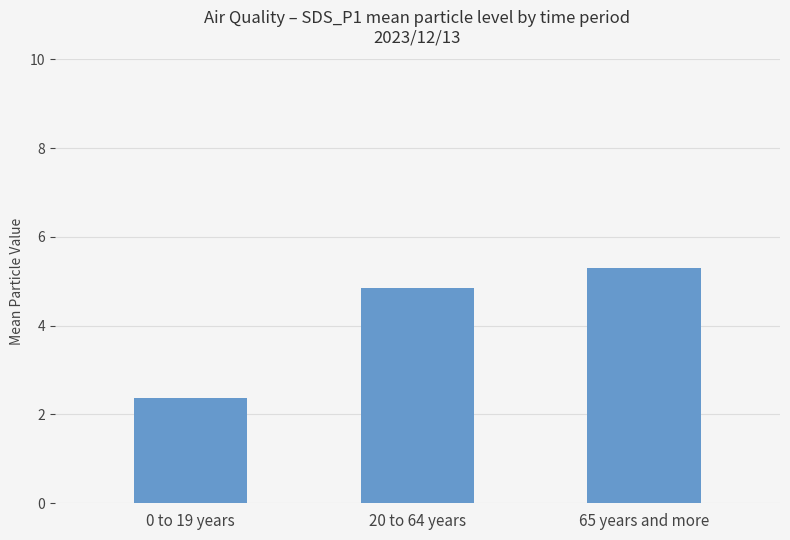

At which label is the value closest to 3?

0 to 19 years